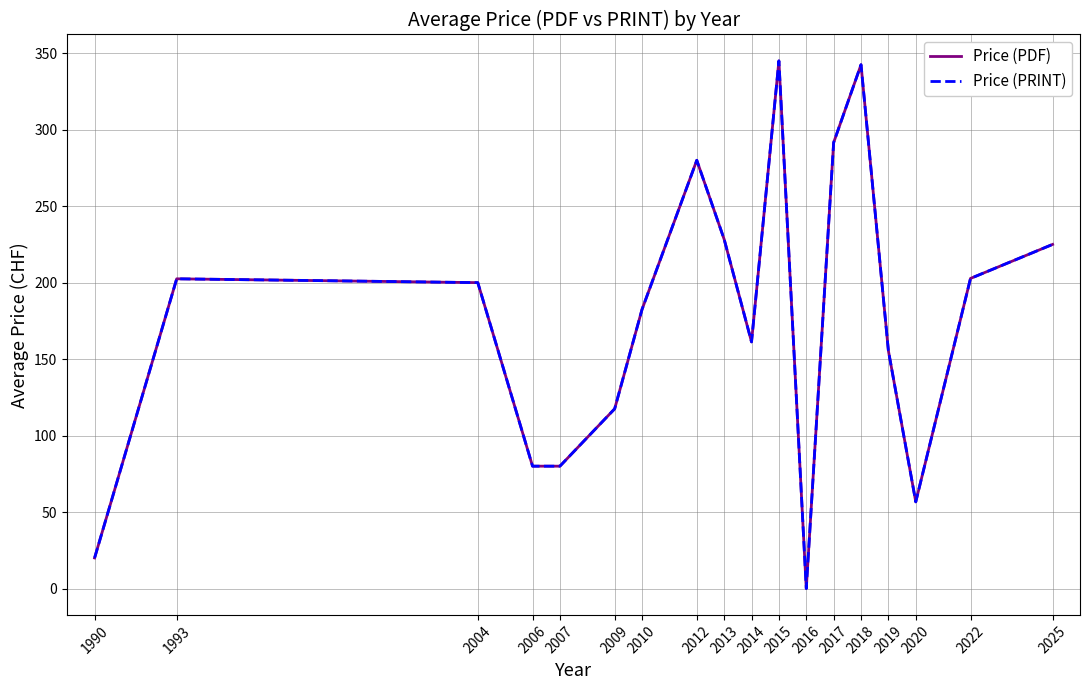

What is the greatest value displayed?

345.0